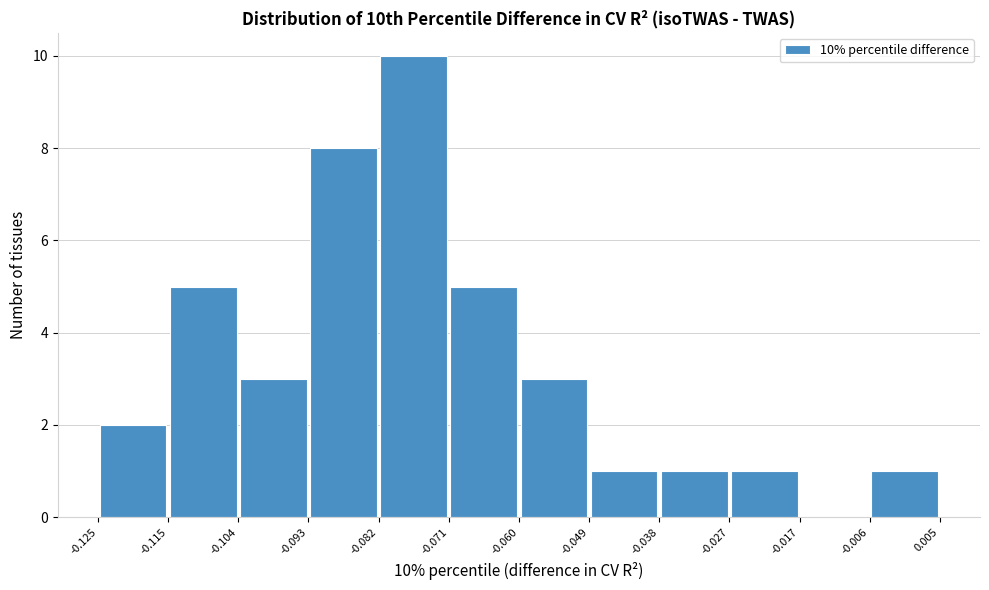

Which range on the x-axis has the tallest bar?

-0.082 to -0.071